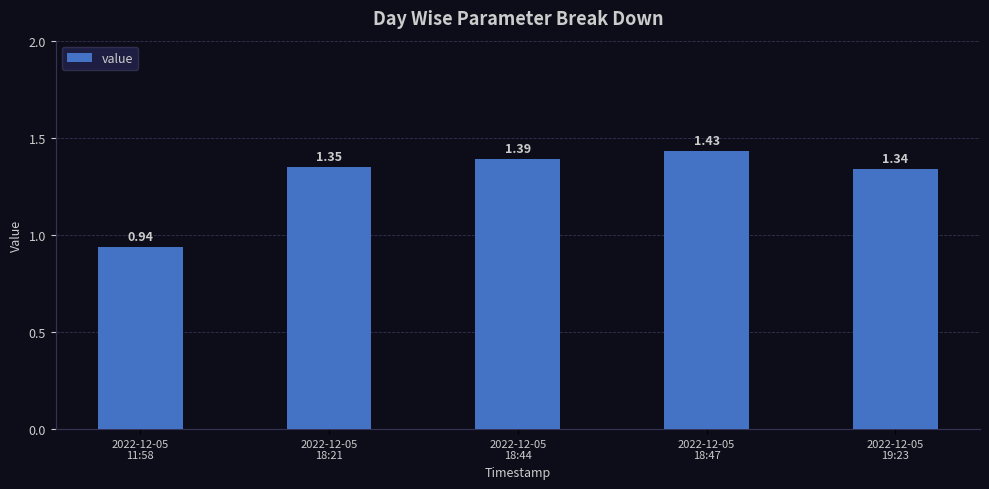

What is the label of the 2nd bar from the right?

2022-12-05
18:47